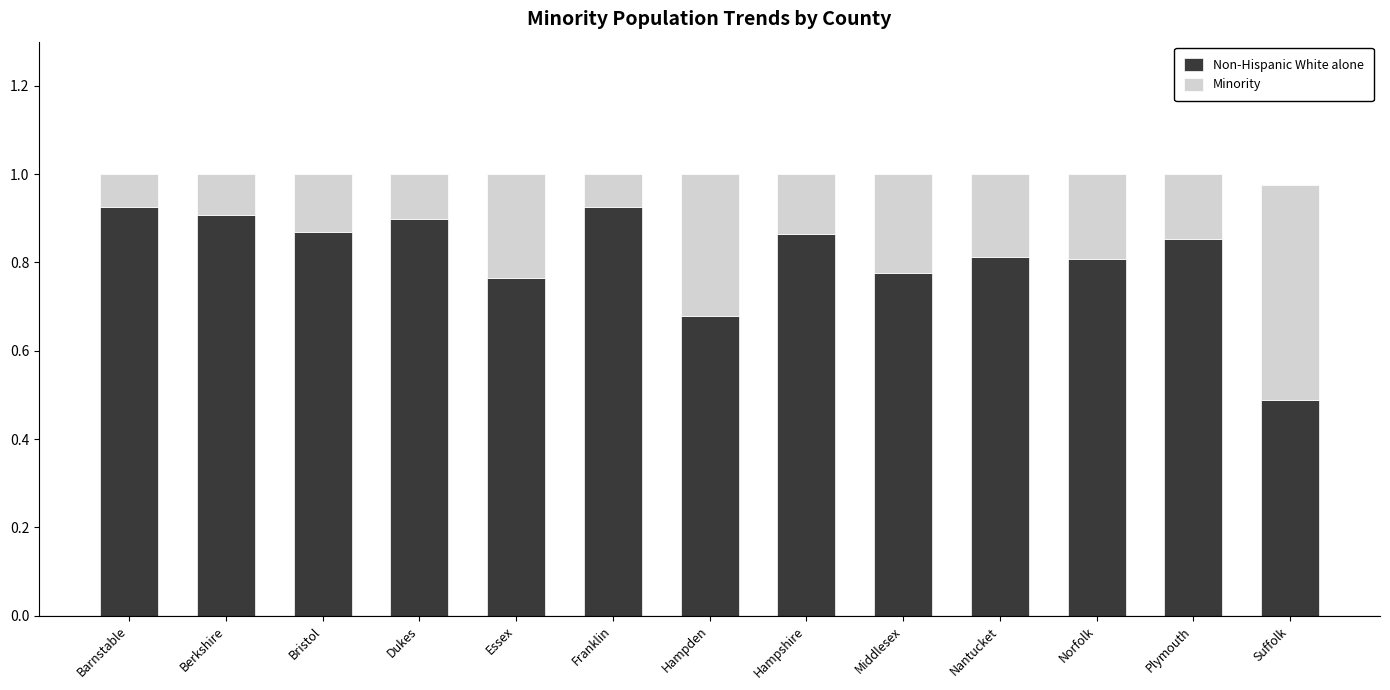

What is the sum of the Non-Hispanic White alone values at Barnstable and Franklin?

1.9